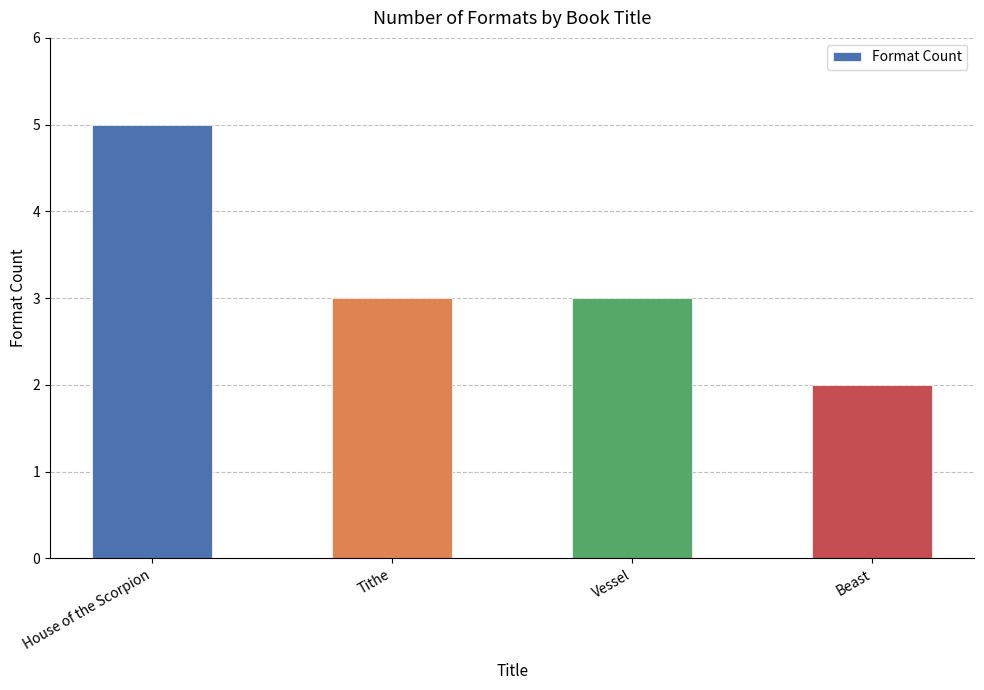

What is the value of the 3rd bar from the left?

3